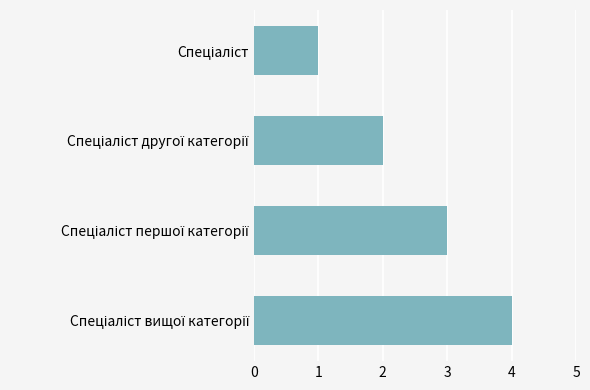

How many distinct data groups are displayed?

1